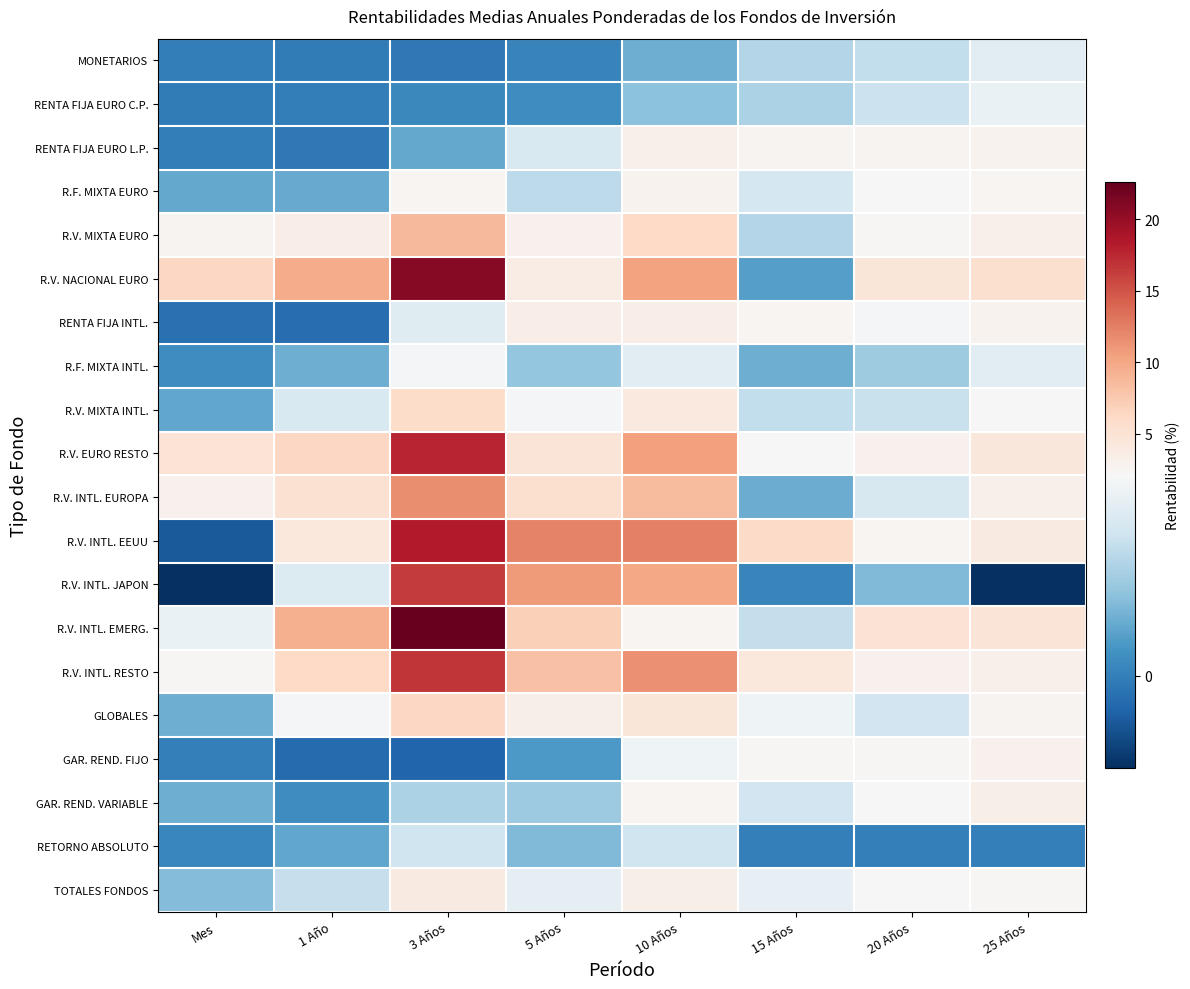

What is the maximum value shown in the chart?

22.6